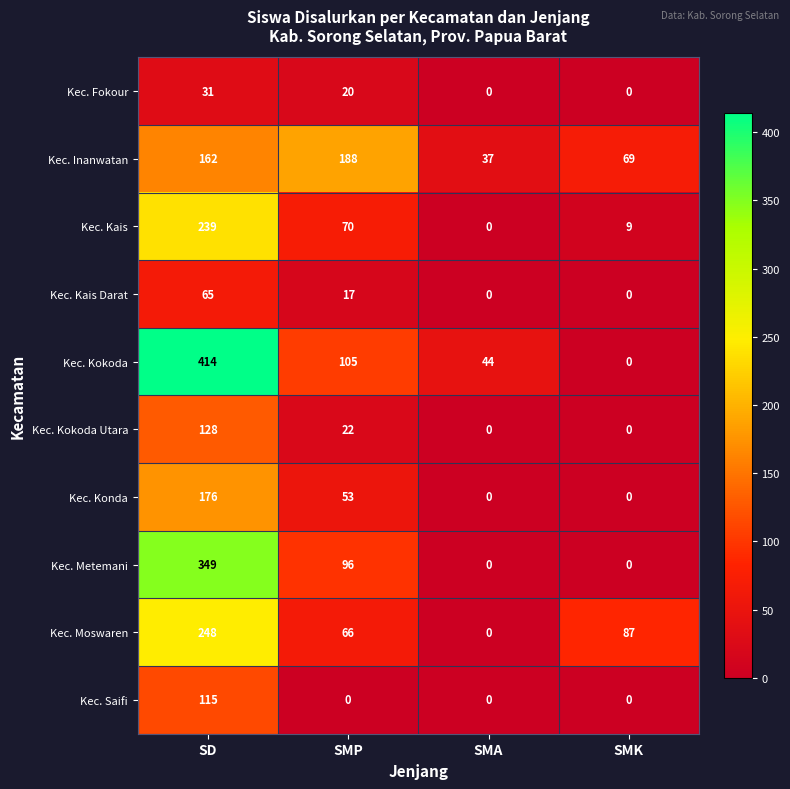

At how many categories does at least one series exceed 268?

1